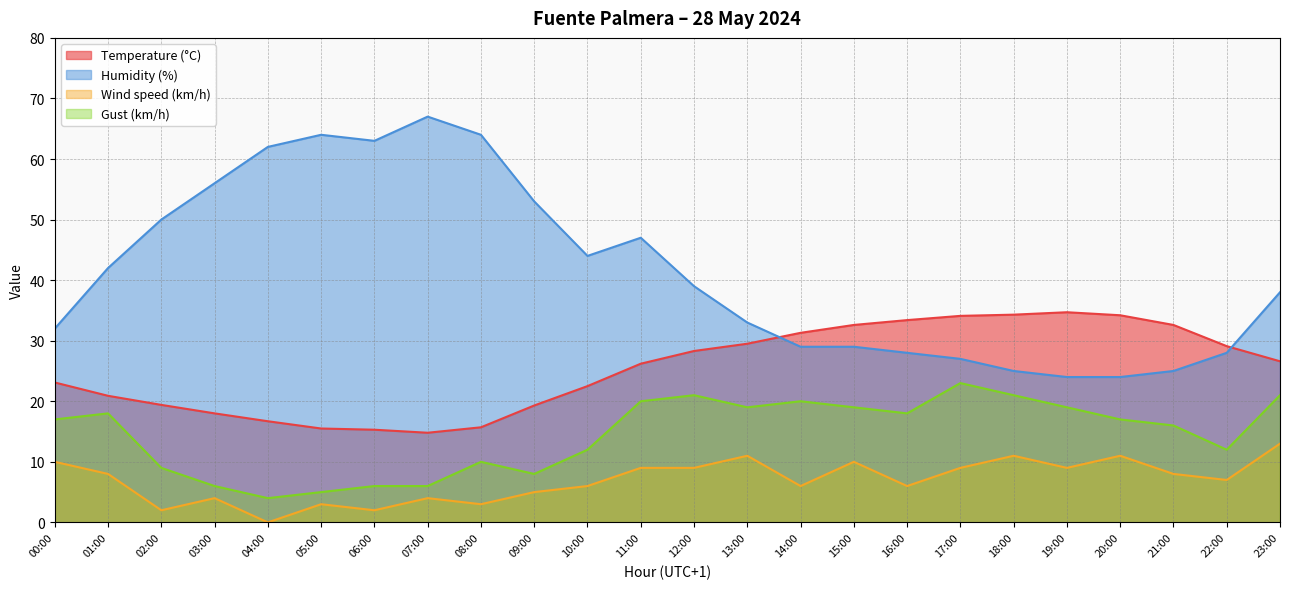

At how many categories does at least one series exceed 32?

21